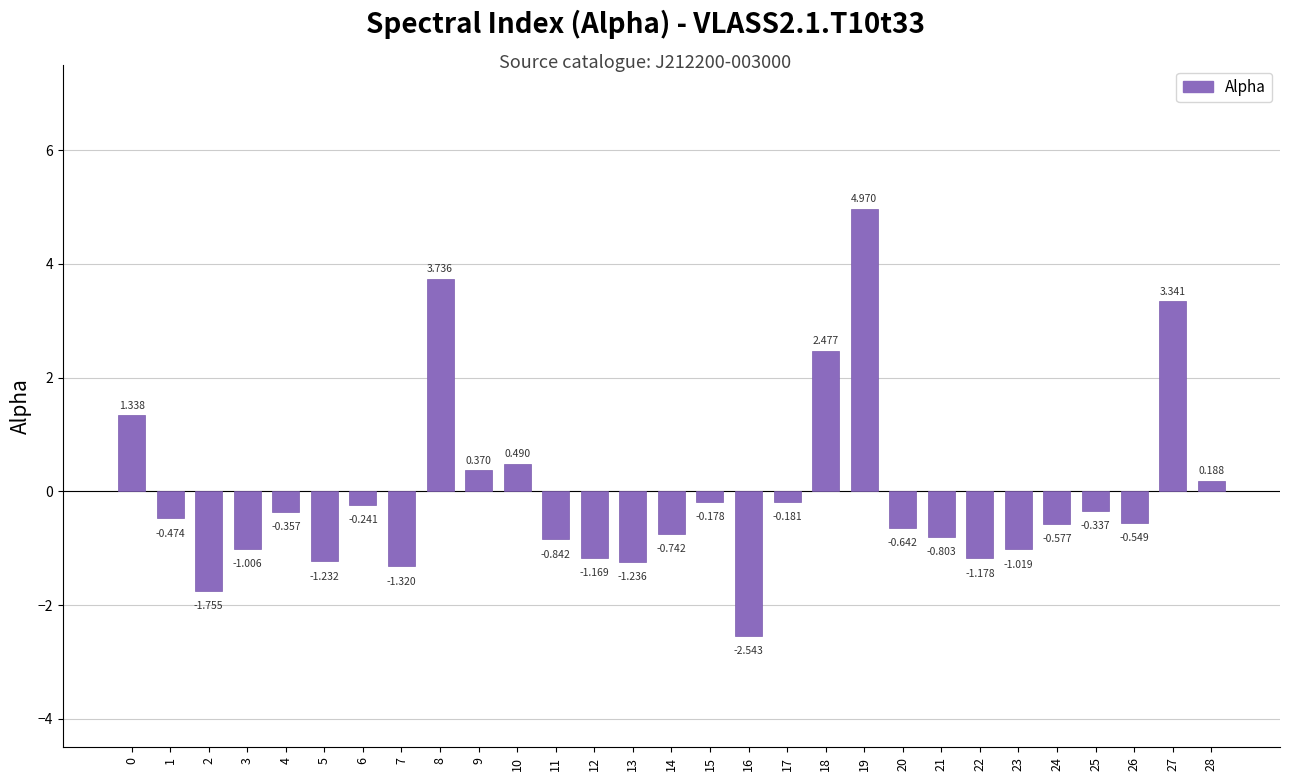

What is the approximate value at 4?

-0.4